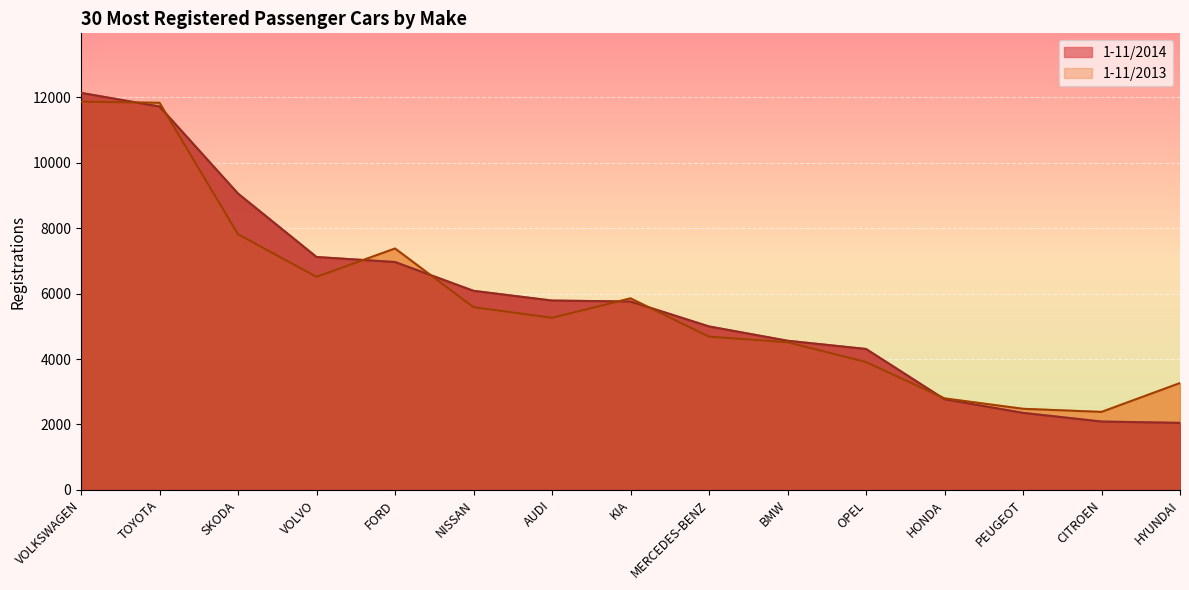

How many values in the 1-11/2013 series exceed 5261?

7